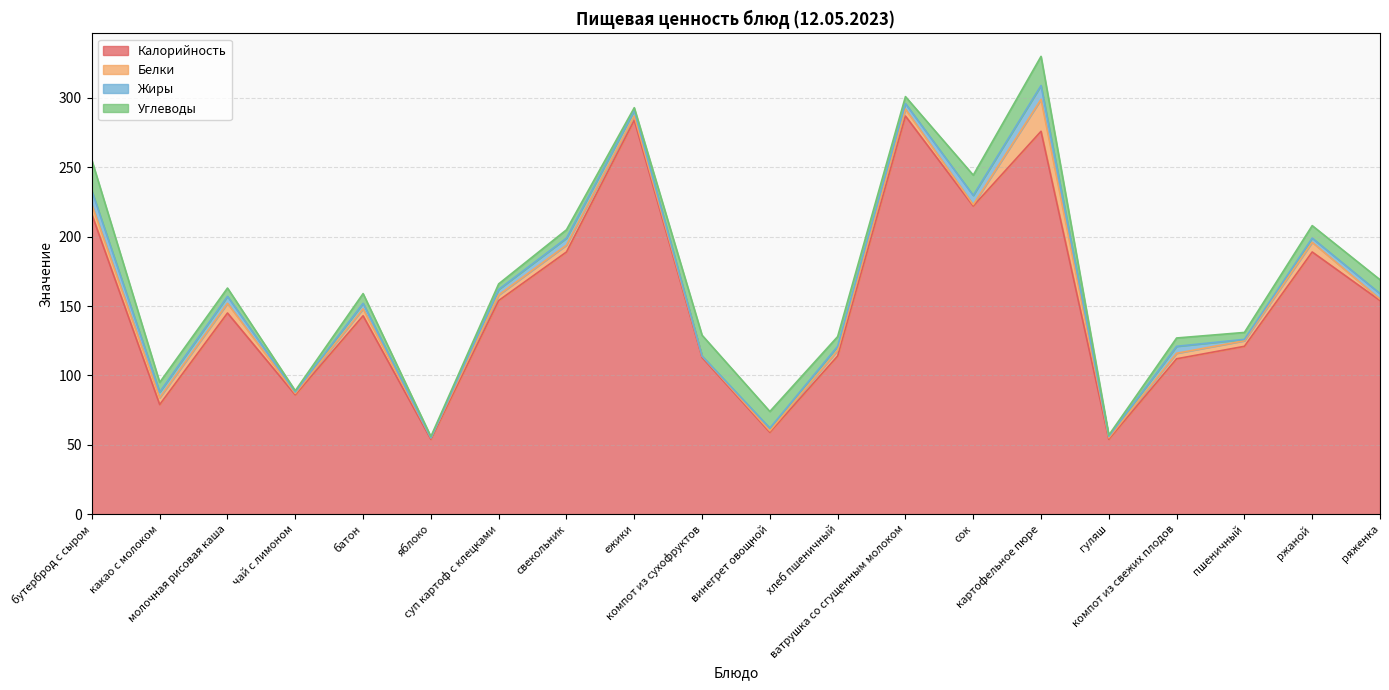

Where does the Жиры series first go above 4?

бутерброд с сыром